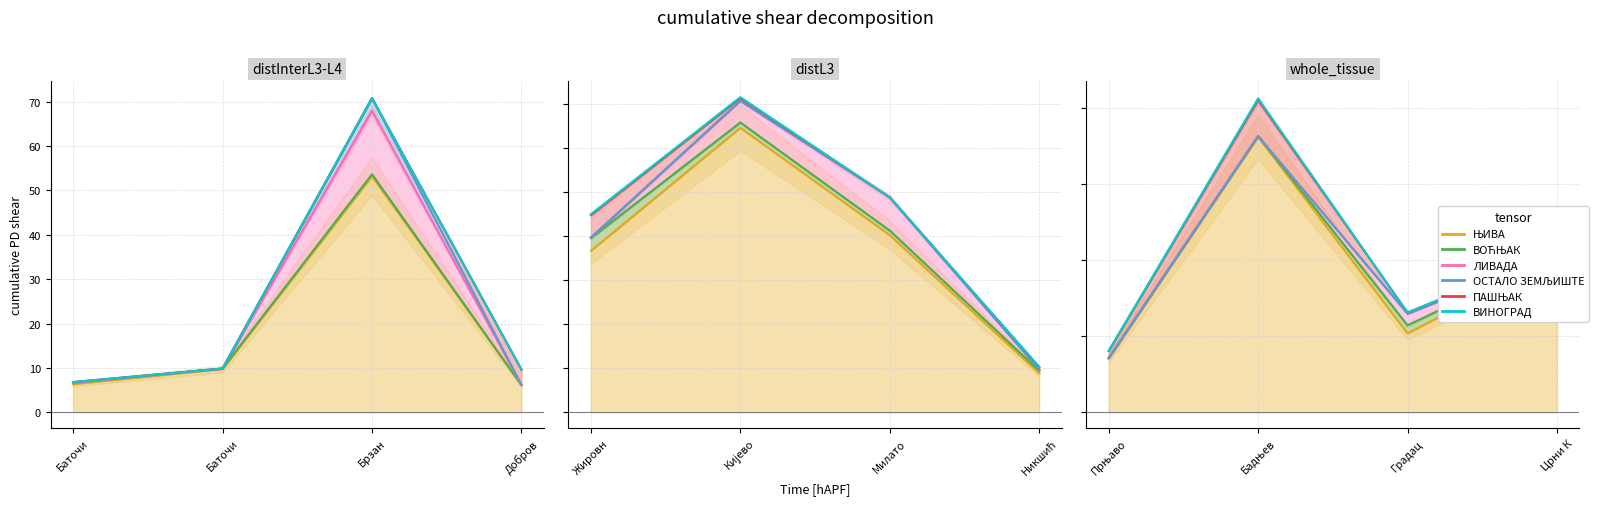

Is the value of ПАШЊАК at Баточи greater than the value of ЊИВА at Баточи?

Yes